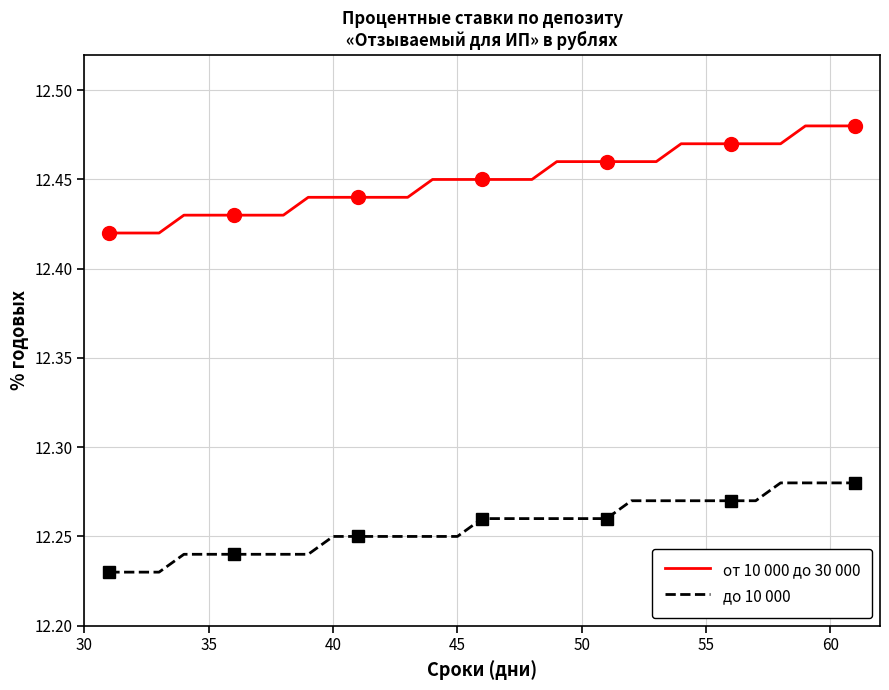

Which series has the largest total across all categories?

от 10 000 до 30 000